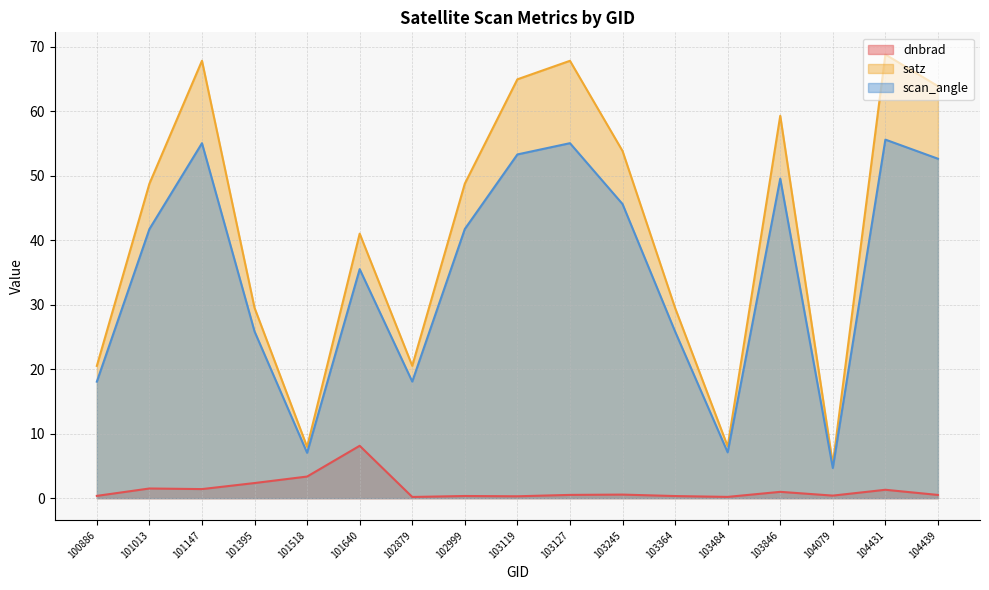

Which series has the widest spread of values?

satz